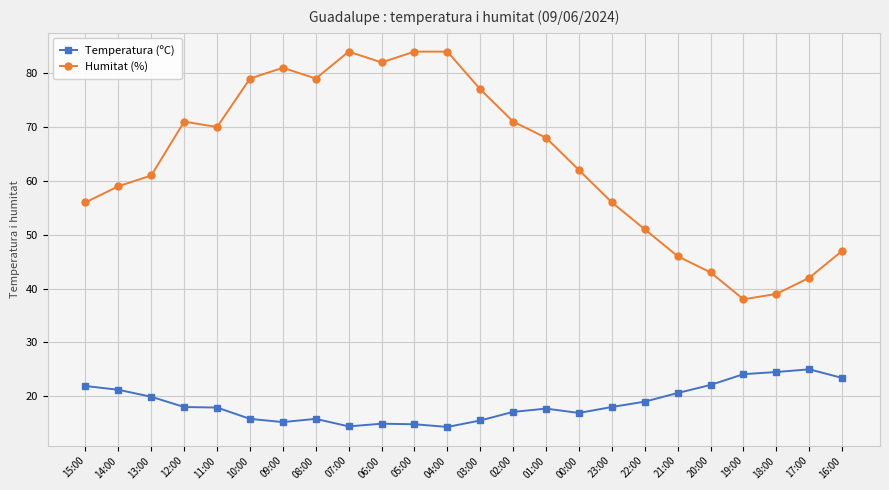

What are all the series names shown in the legend?

Temperatura (ºC), Humitat (%)